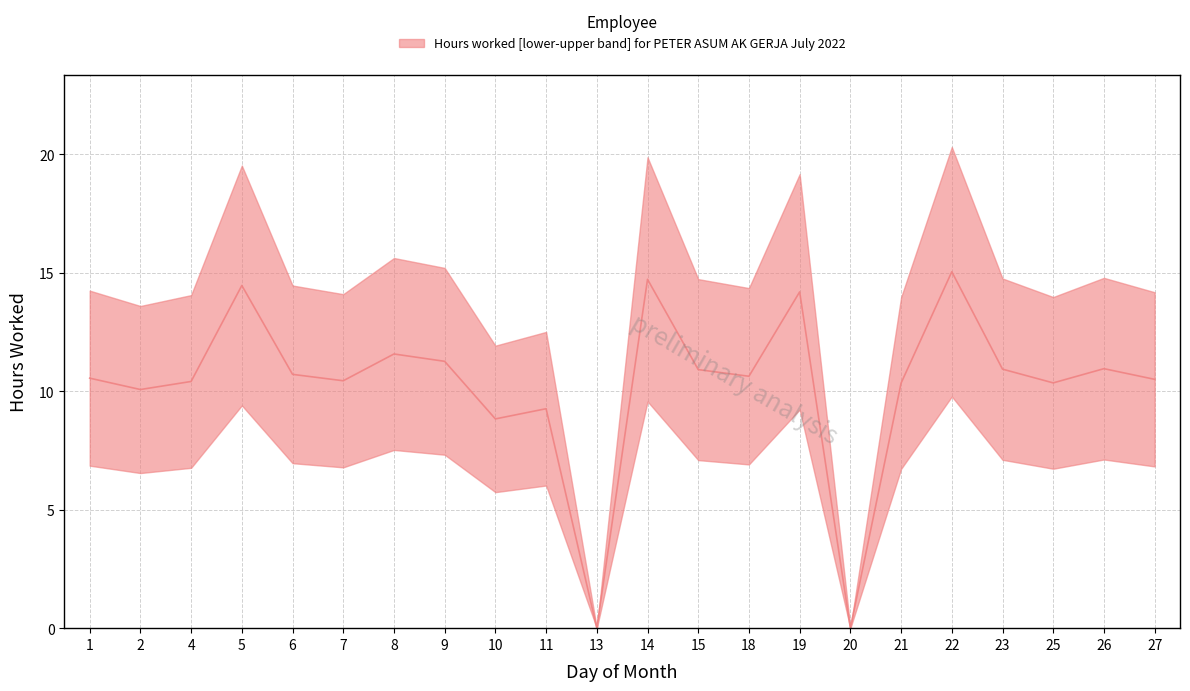

How many points are lower than both their immediate neighbors (excluding endpoints)?

7